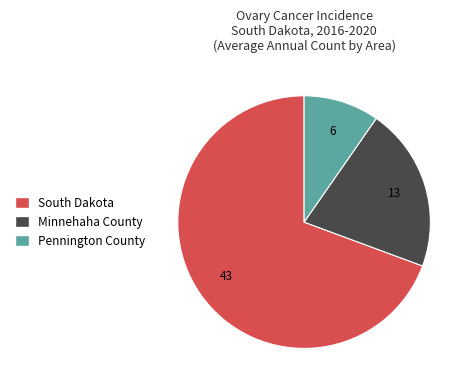

Rank the categories by value from lowest to highest.

Pennington County, Minnehaha County, South Dakota